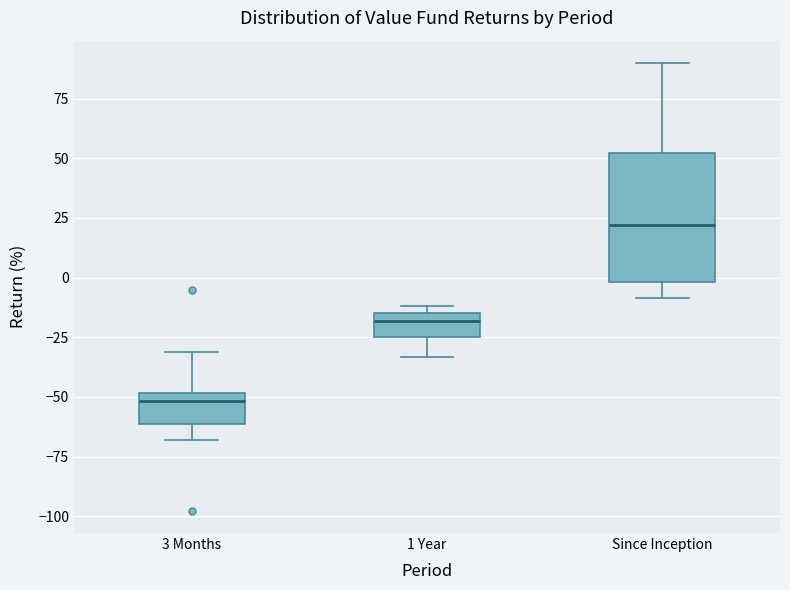

Where does the lower whisker of the box for 1 Year end on the y-axis? The values are not printed on the chart, so give them approximately, as read against the axis.

-35